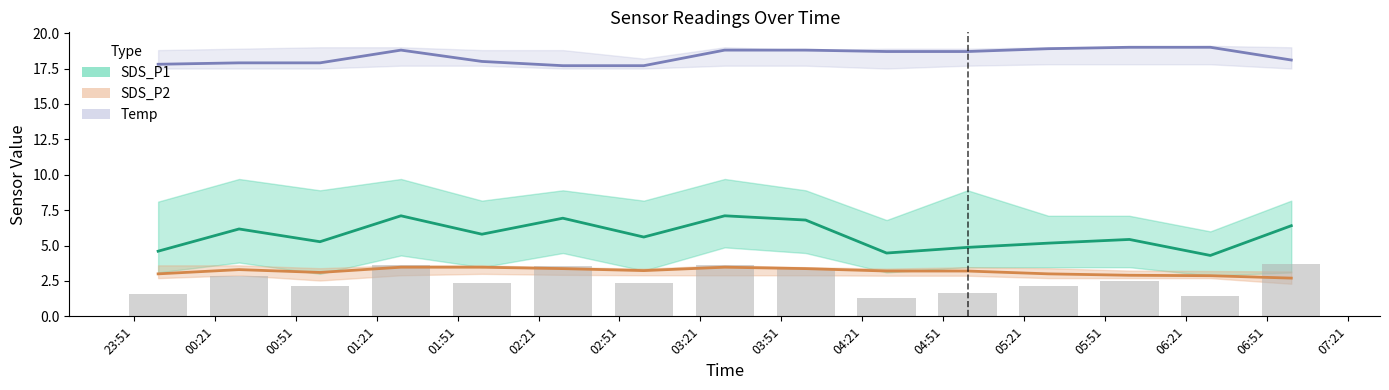

At which label does SDS_P2 first exceed 3?

2023-07-05 00:30